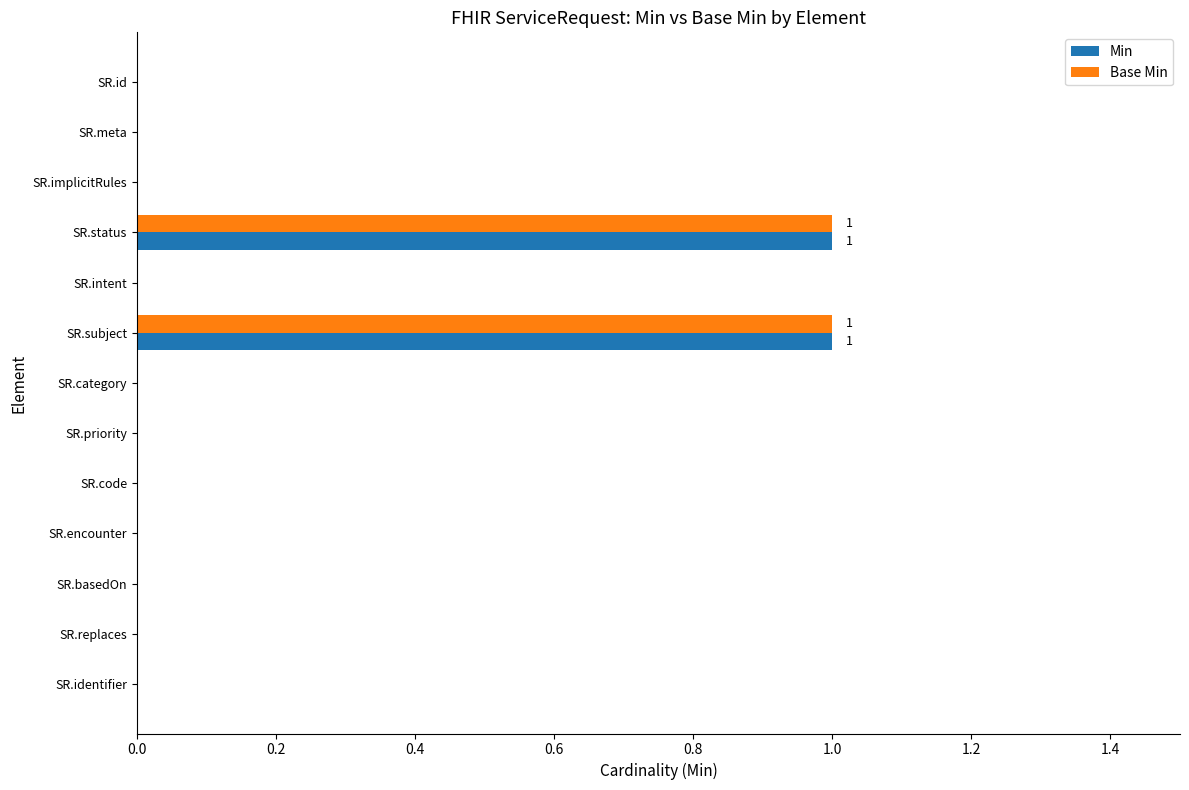

Is it true that Min equals 0 at SR.priority?

True